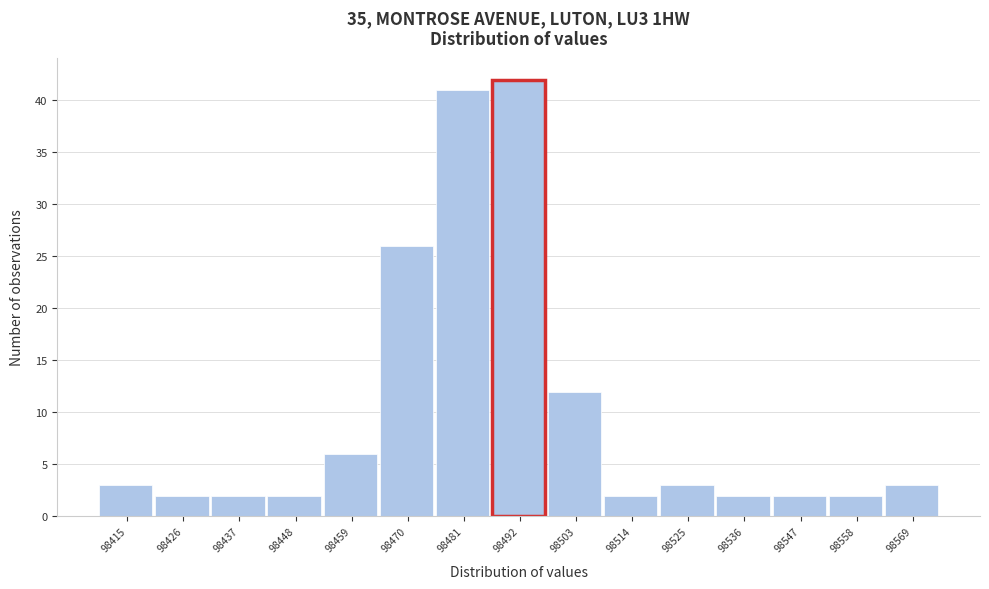

Reading left to right, list all the values displayed in this chart.

3	2	2	2	6	26	41	42	12	2	3	2	2	2	3